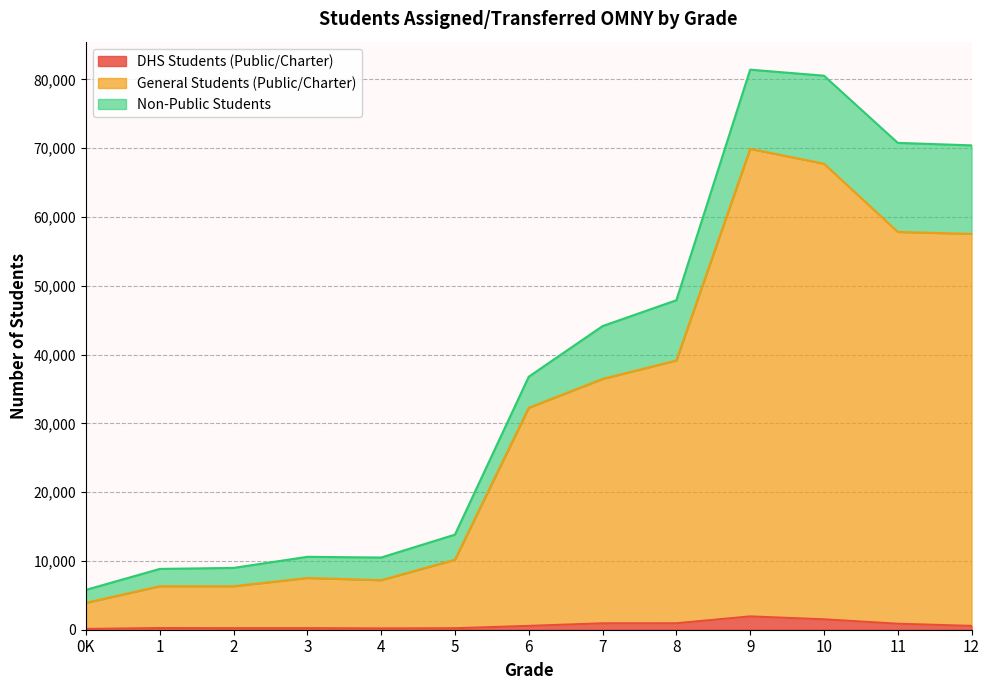

Which series has the largest total across all categories?

General Students (Public/Charter)